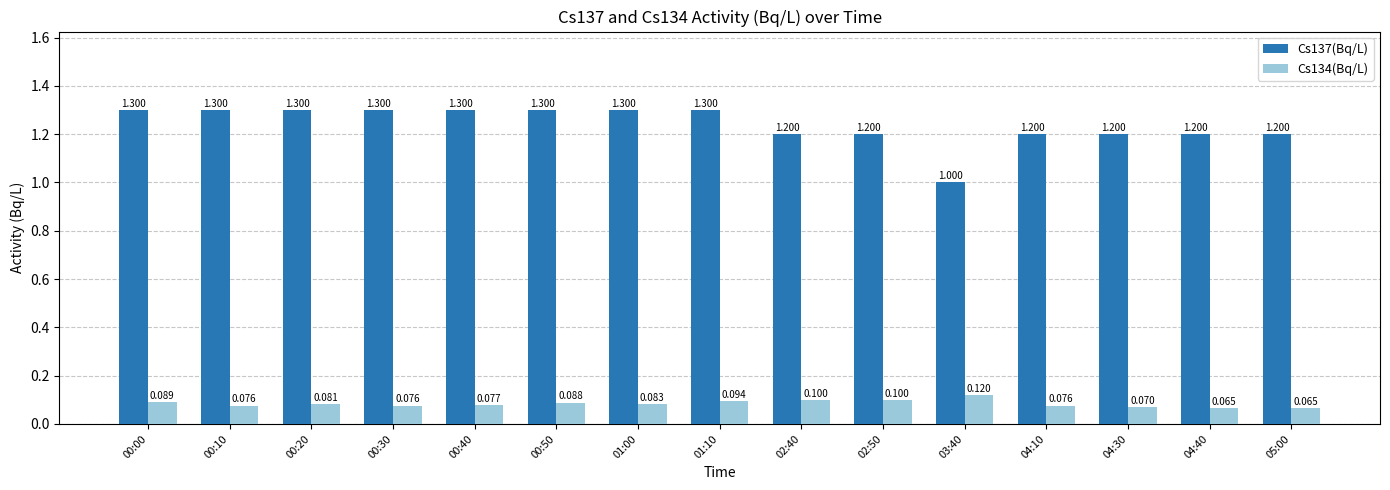

Is the value of Cs137(Bq/L) at 01:00 greater than the value of Cs134(Bq/L) at 01:00?

Yes